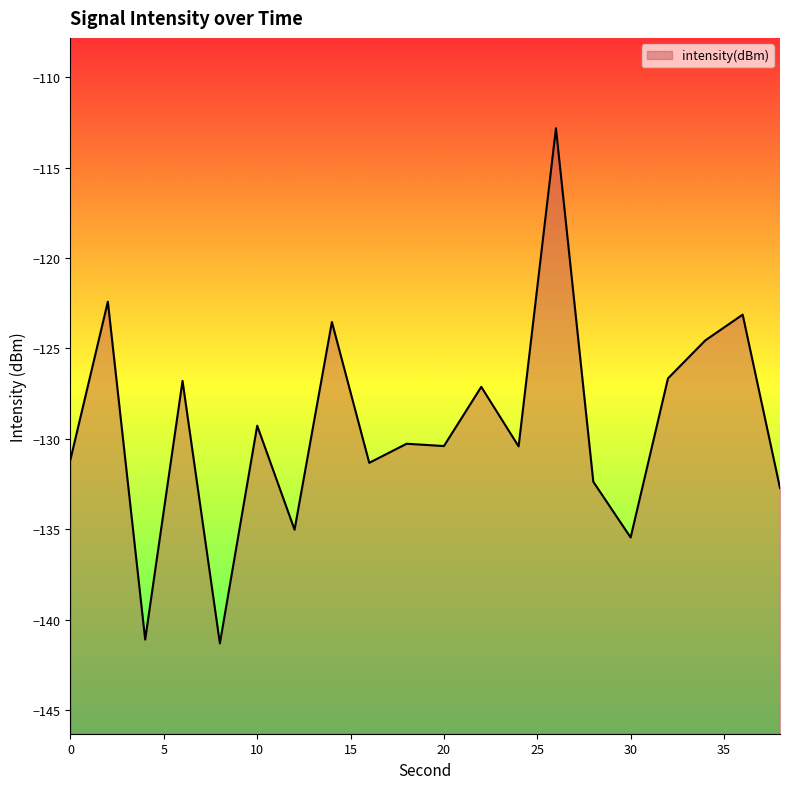

Reading left to right, extract all data points from this chart.

-131.1	-122.4	-141.1	-126.8	-141.3	-129.3	-135.0	-123.5	-131.3	-130.3	-130.4	-127.1	-130.4	-112.8	-132.4	-135.5	-126.7	-124.6	-123.1	-132.7